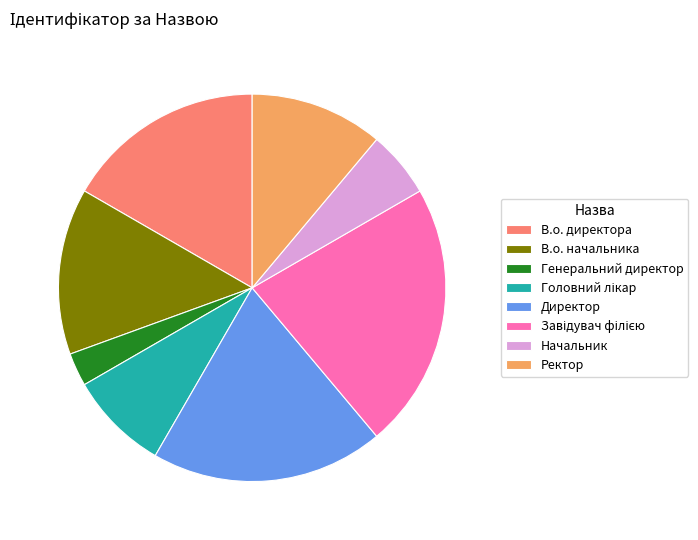

What is the smallest slice in the pie chart?

Генеральний директор